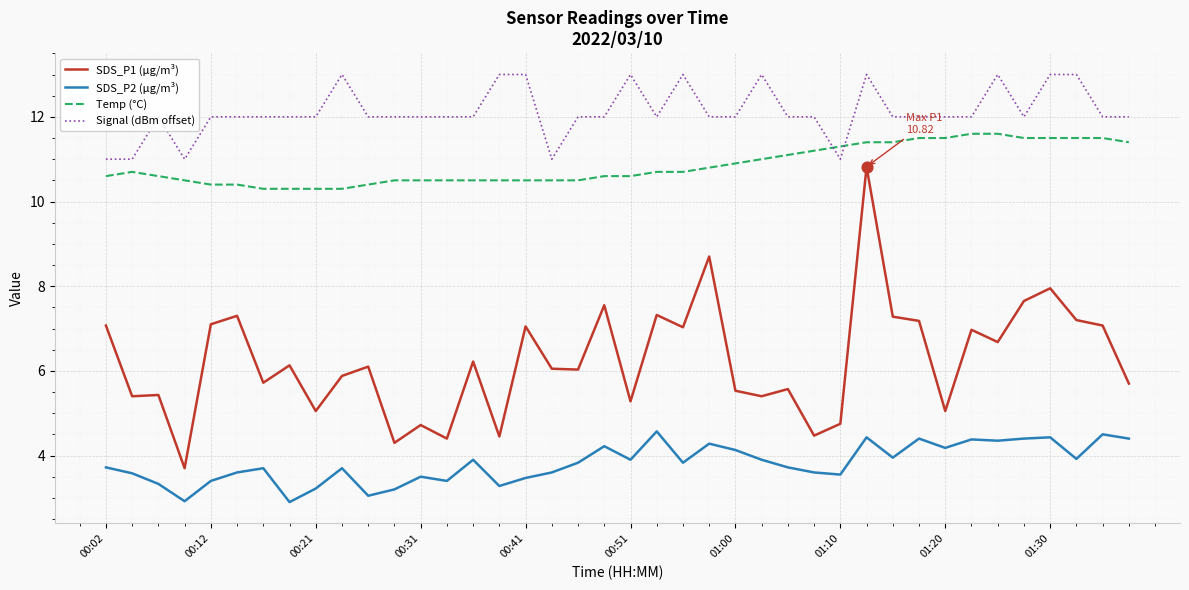

Which series has the largest total across all categories?

Signal (dBm offset)